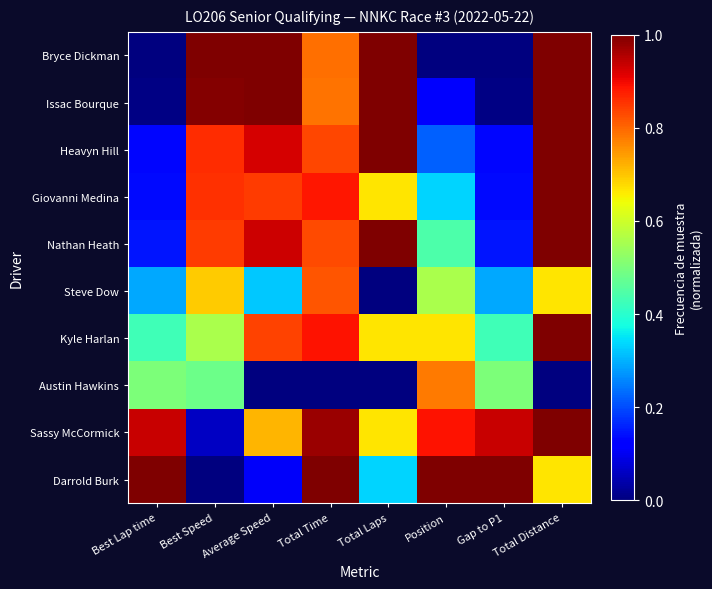

Which series has the largest range (max minus min)?

Bryce Dickman